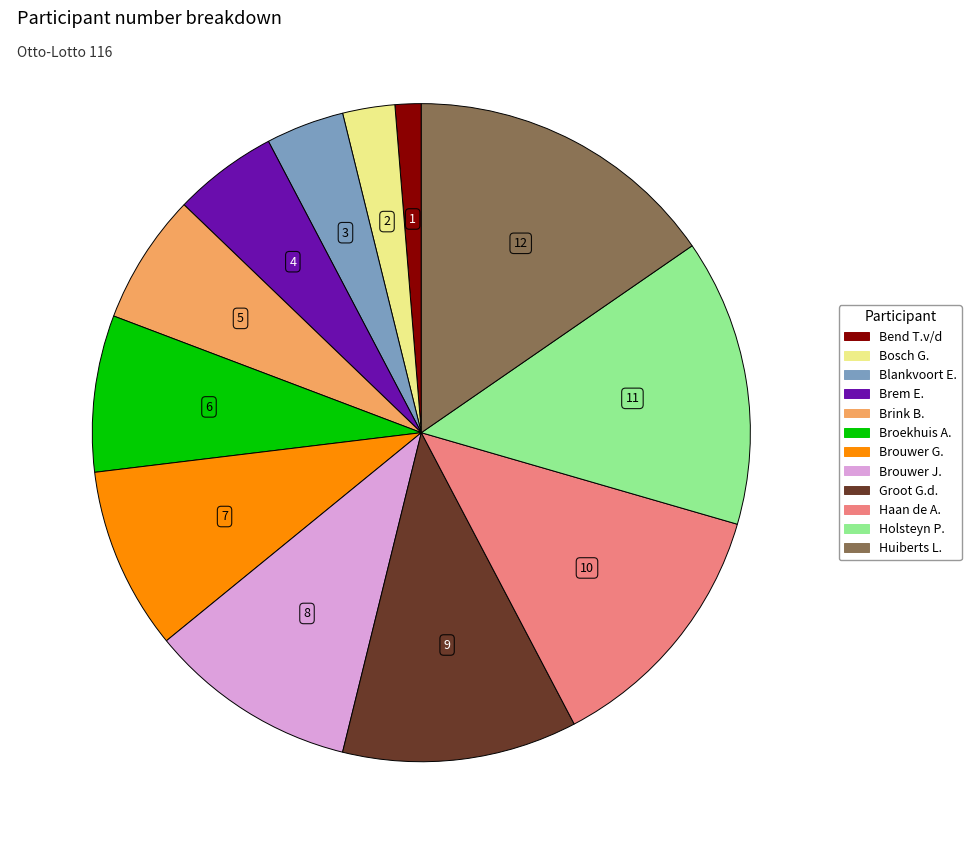

Does any single category account for the majority?

No